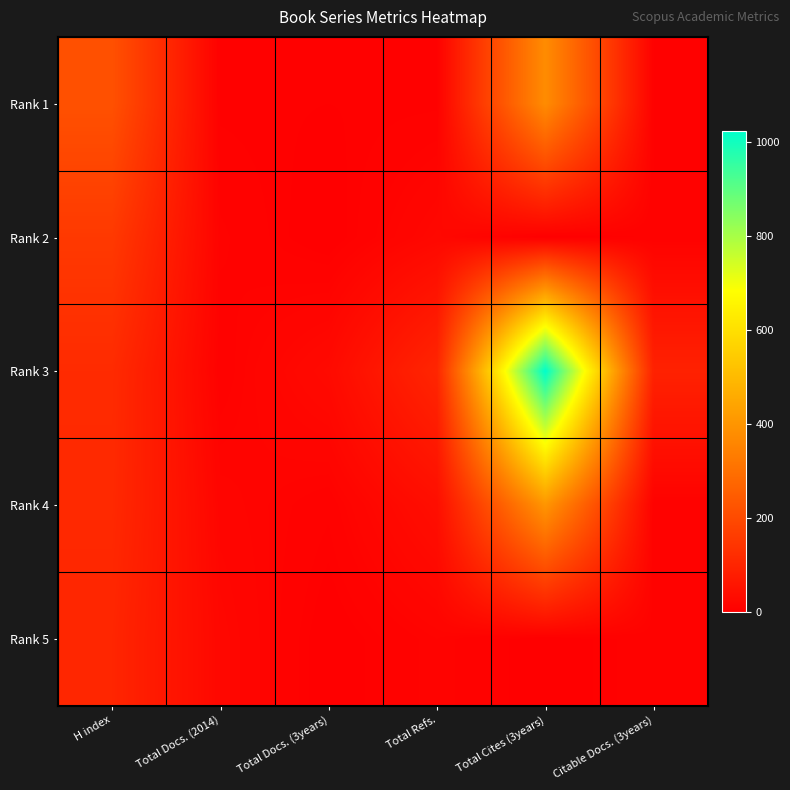

Which series has the largest range (max minus min)?

Rank 3